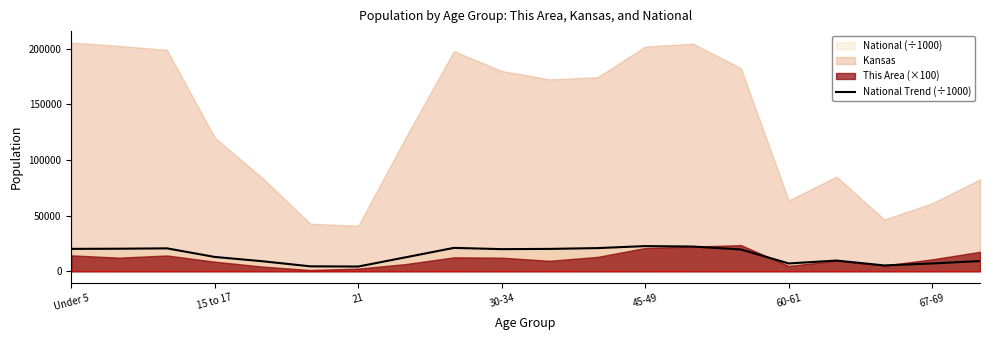

What is the difference between the maximum and second lowest values?

18189.5